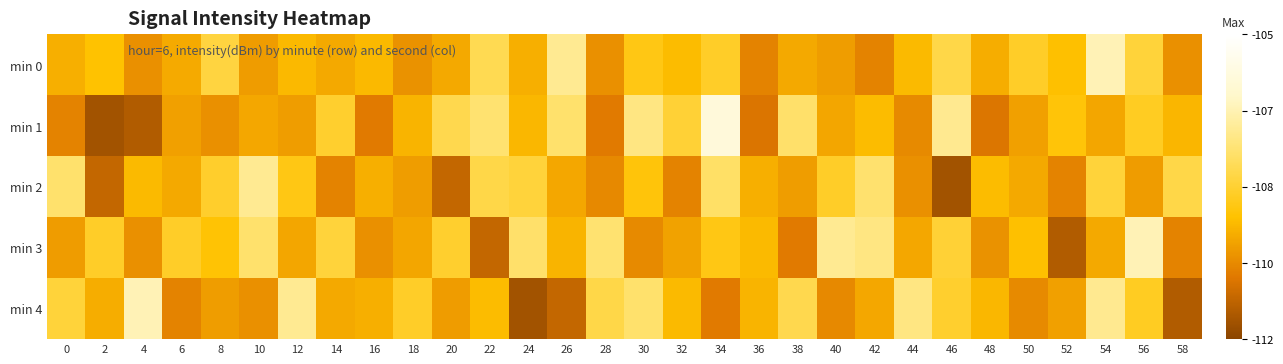

Which series has the widest spread of values?

min 1